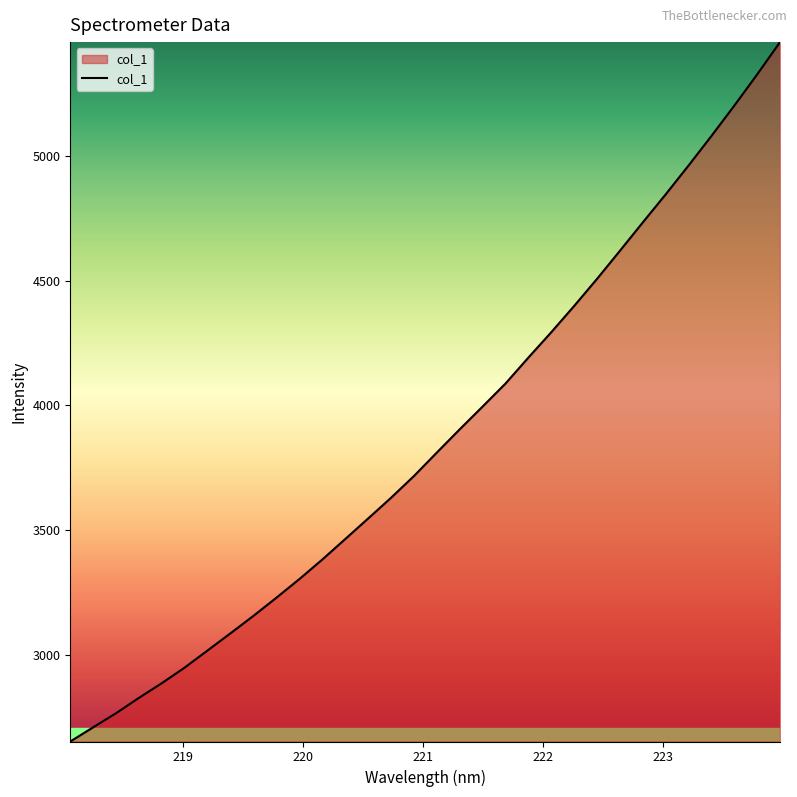

What is the difference between the maximum and minimum values?

2802.4